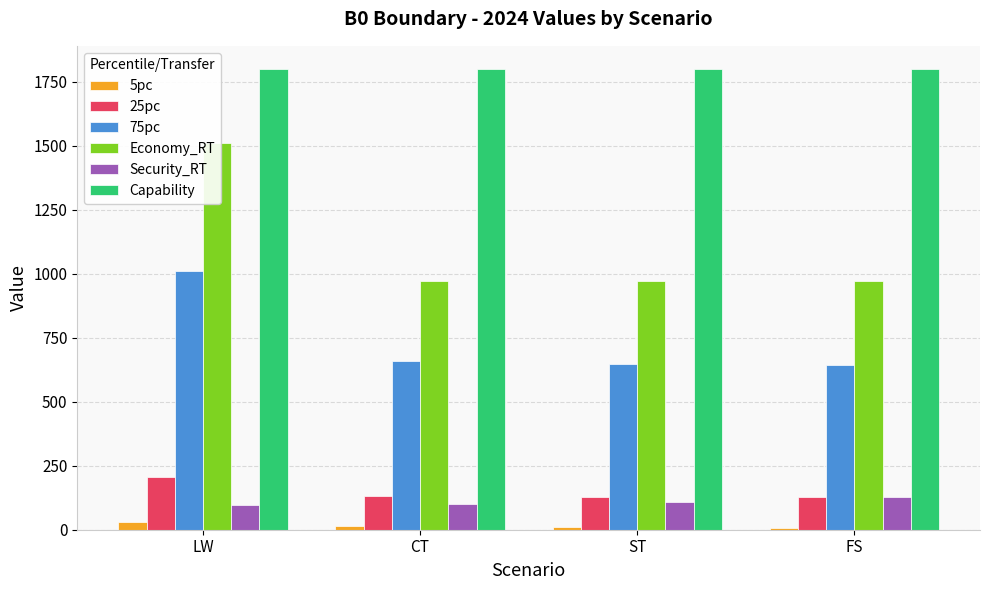

The 5pc series shows 7 at FS. True or false?

True